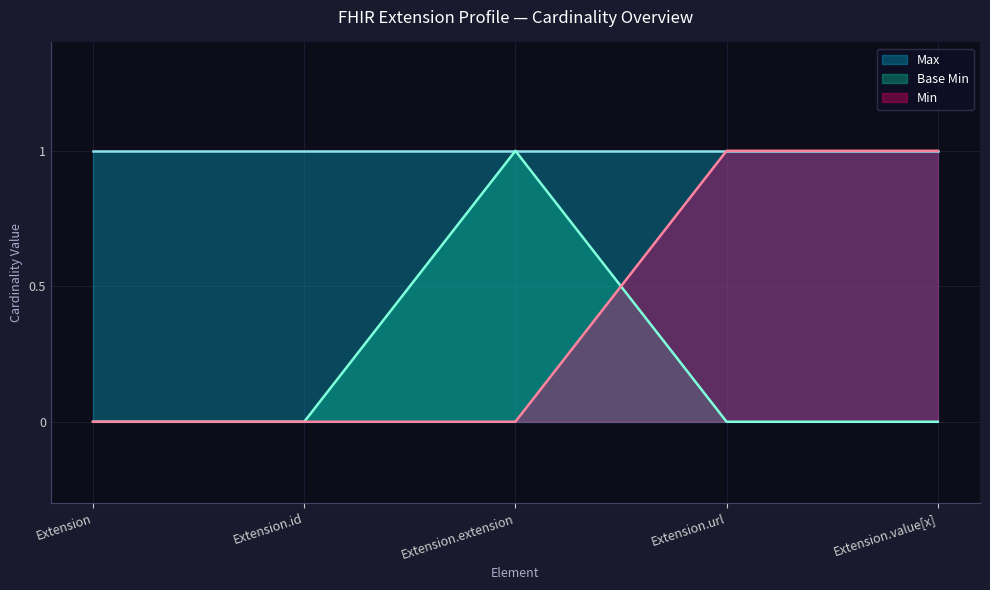

How many interior local peaks (higher than both neighbors) does the data have?

1